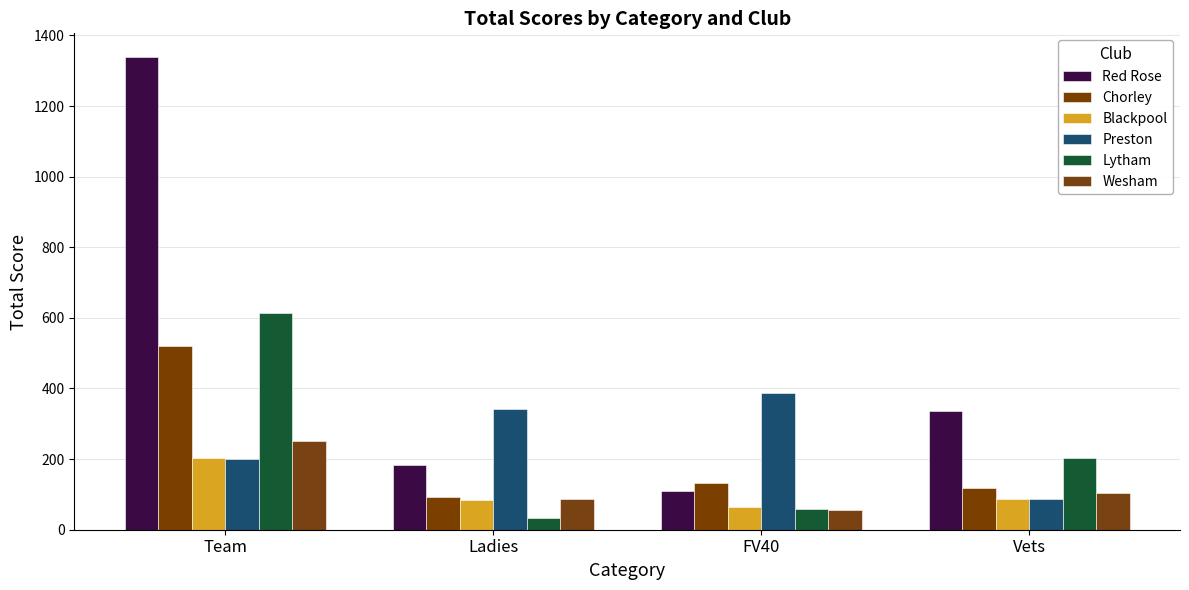

Which category has the lowest value across all series?

Ladies